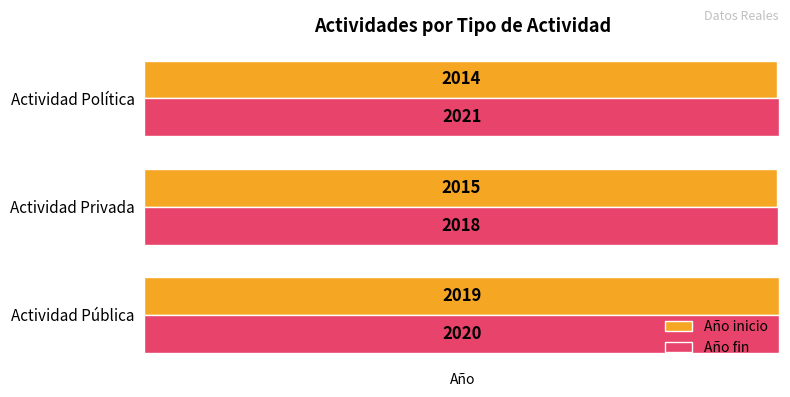

Rank the categories by Año fin value from lowest to highest.

Actividad Privada, Actividad Pública, Actividad Política